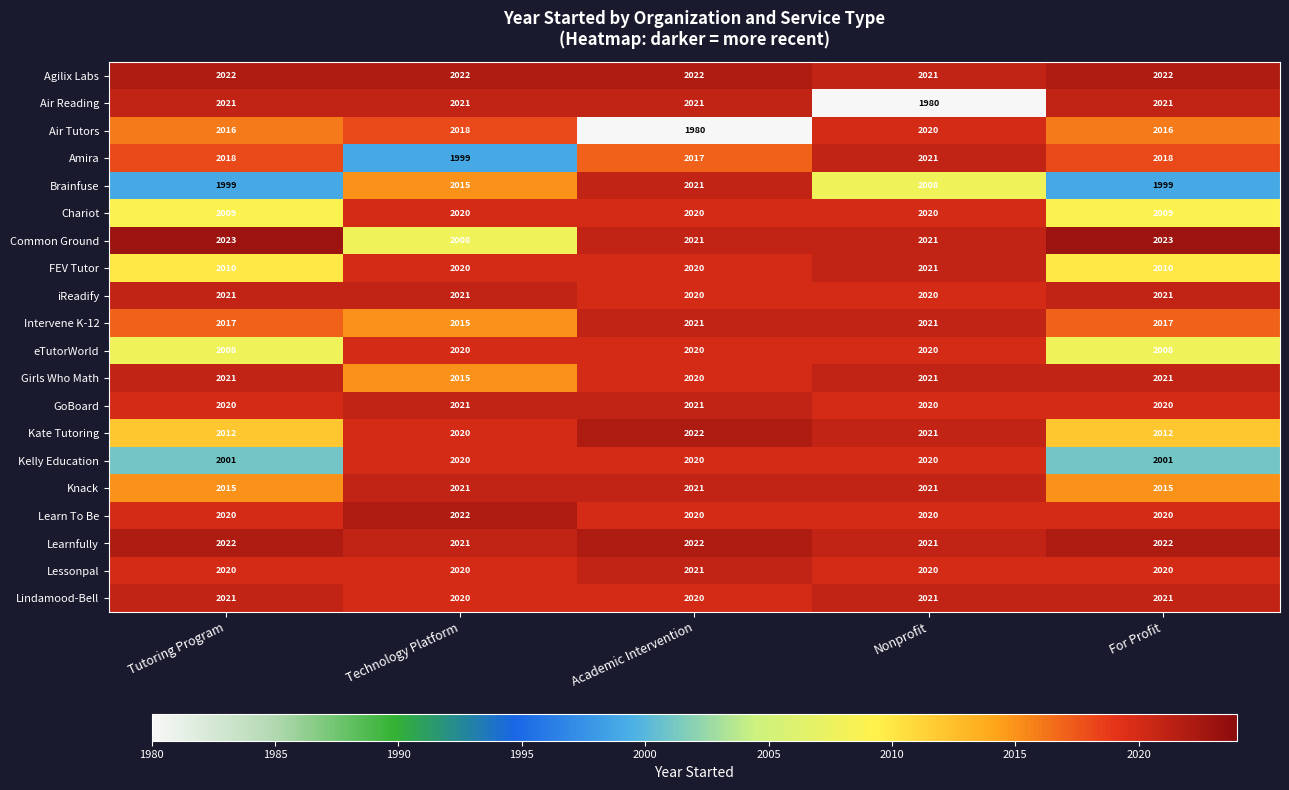

At which category is the sum across all series the highest?

Academic Intervention